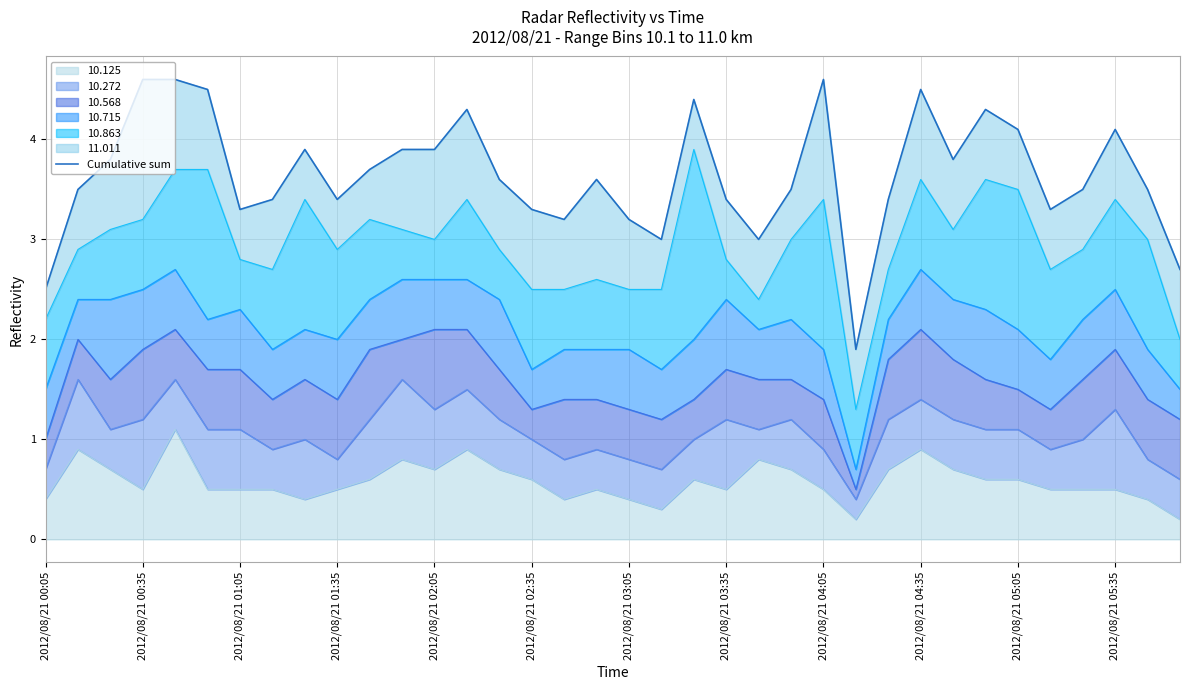

Where is the data nearest to the value 3?

19